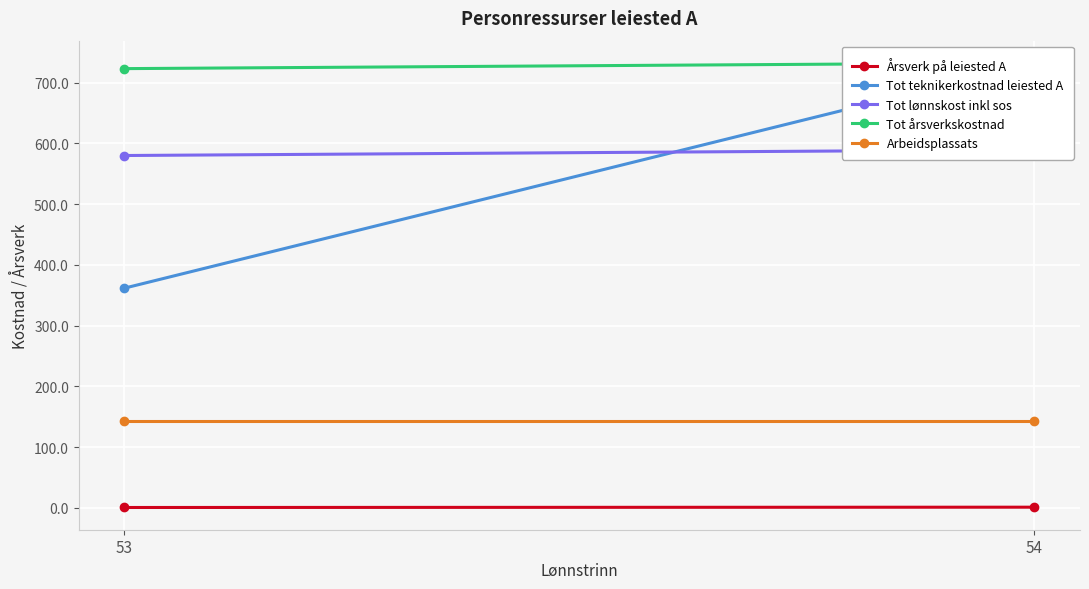

Which series changed the most between 54 and 53?

Tot teknikerkostnad leiested A